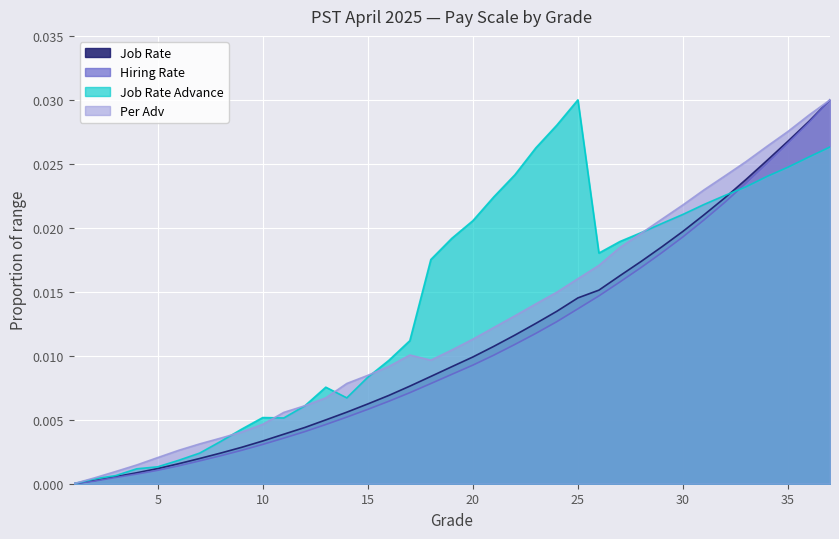

Reading left to right, list all the values displayed in this chart.

Hiring Rate: 1=0.0	2=0.0	3=0.0	4=0.0	5=0.0	6=0.0	7=0.0	8=0.0	9=0.0	10=0.0	11=0.0	12=0.0	13=0.0	14=0.0	15=0.0	16=0.0	17=0.0	18=0.0	19=0.0	20=0.0	21=0.0	22=0.0	23=0.0	24=0.0	25=0.0	26=0.0	27=0.0	28=0.0	29=0.0	30=0.0	31=0.0	32=0.0	33=0.0	34=0.0	35=0.0	36=0.0	37=0.0
Job Rate: 1=0.0	2=0.0	3=0.0	4=0.0	5=0.0	6=0.0	7=0.0	8=0.0	9=0.0	10=0.0	11=0.0	12=0.0	13=0.0	14=0.0	15=0.0	16=0.0	17=0.0	18=0.0	19=0.0	20=0.0	21=0.0	22=0.0	23=0.0	24=0.0	25=0.0	26=0.0	27=0.0	28=0.0	29=0.0	30=0.0	31=0.0	32=0.0	33=0.0	34=0.0	35=0.0	36=0.0	37=0.0
Per Adv: 1=0.0	2=0.0	3=0.0	4=0.0	5=0.0	6=0.0	7=0.0	8=0.0	9=0.0	10=0.0	11=0.0	12=0.0	13=0.0	14=0.0	15=0.0	16=0.0	17=0.0	18=0.0	19=0.0	20=0.0	21=0.0	22=0.0	23=0.0	24=0.0	25=0.0	26=0.0	27=0.0	28=0.0	29=0.0	30=0.0	31=0.0	32=0.0	33=0.0	34=0.0	35=0.0	36=0.0	37=0.0
Job Rate Advance: 1=0.0	2=0.0	3=0.0	4=0.0	5=0.0	6=0.0	7=0.0	8=0.0	9=0.0	10=0.0	11=0.0	12=0.0	13=0.0	14=0.0	15=0.0	16=0.0	17=0.0	18=0.0	19=0.0	20=0.0	21=0.0	22=0.0	23=0.0	24=0.0	25=0.0	26=0.0	27=0.0	28=0.0	29=0.0	30=0.0	31=0.0	32=0.0	33=0.0	34=0.0	35=0.0	36=0.0	37=0.0